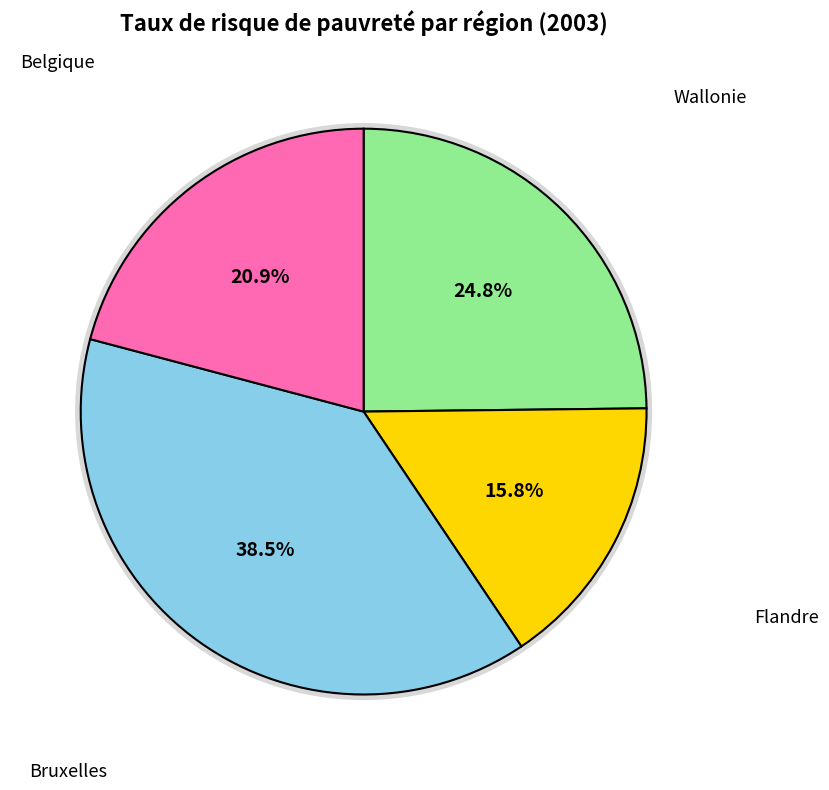

What is the smallest slice in the pie chart?

Flandre